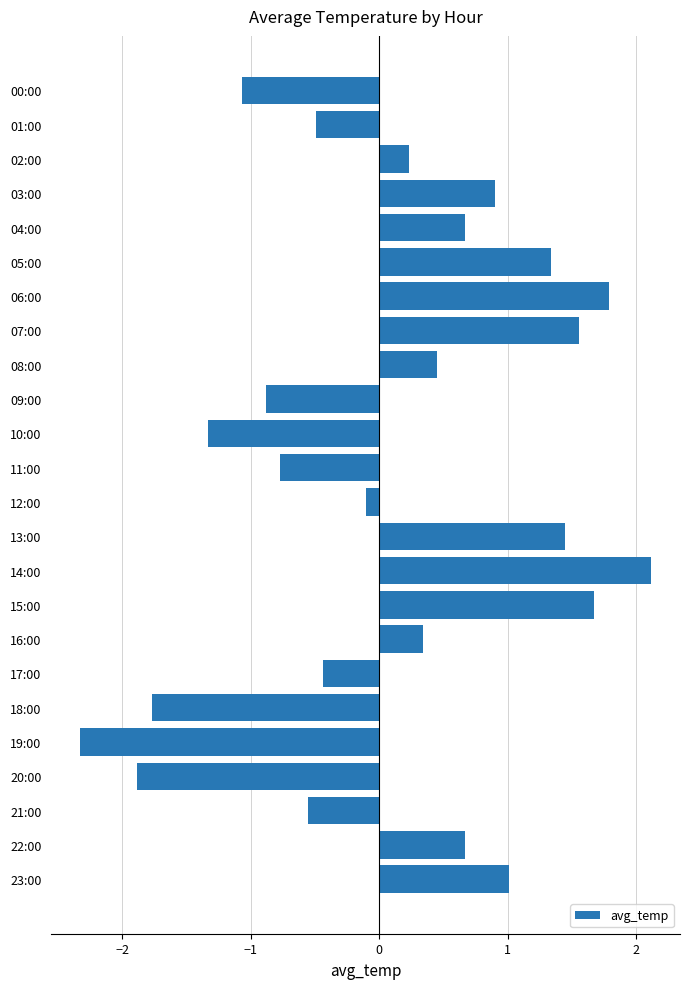

At which label is the value closest to 0?

12:00